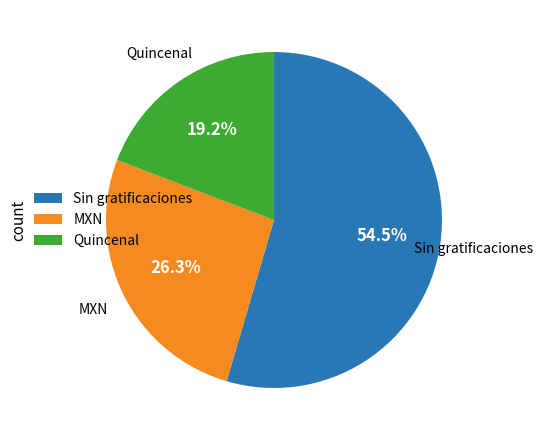

Is it true that Sin gratificaciones is 65% of the pie?

False